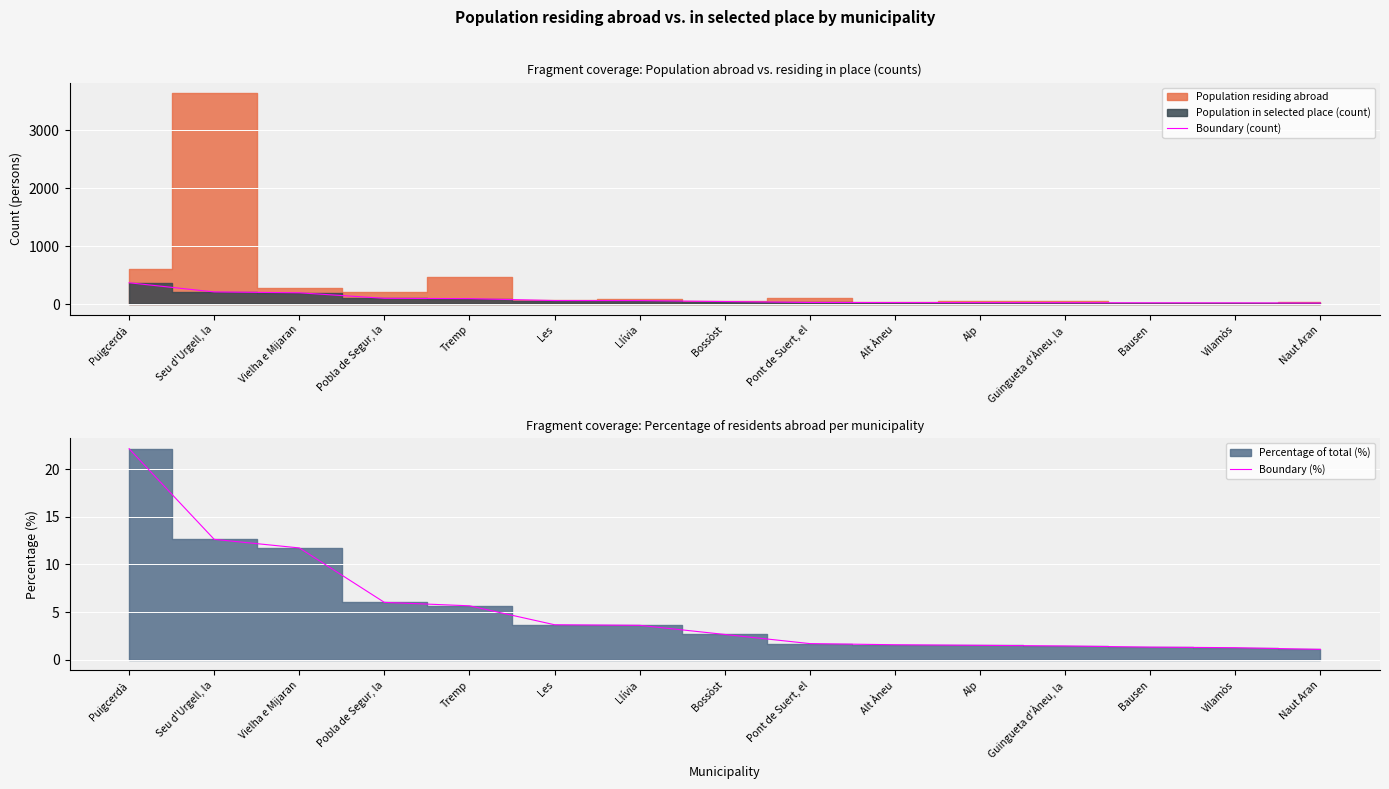

How many lines are shown in the chart?

2